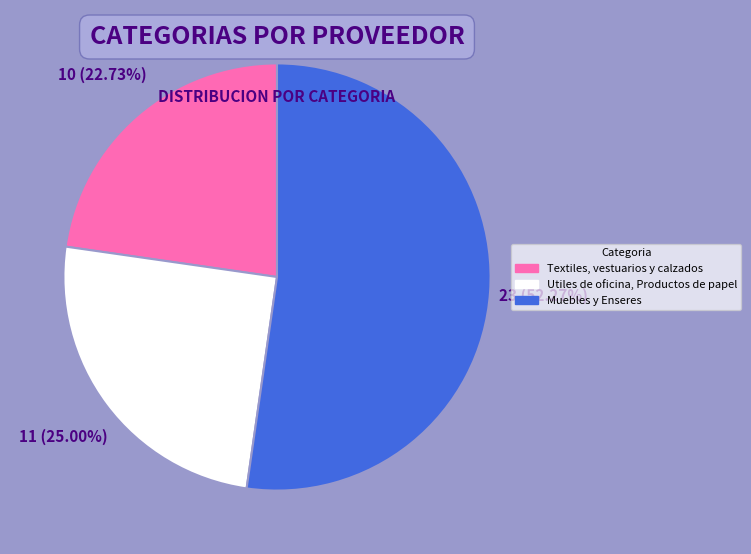

Is it true that Utiles de oficina, Productos de papel is 19% of the pie?

False